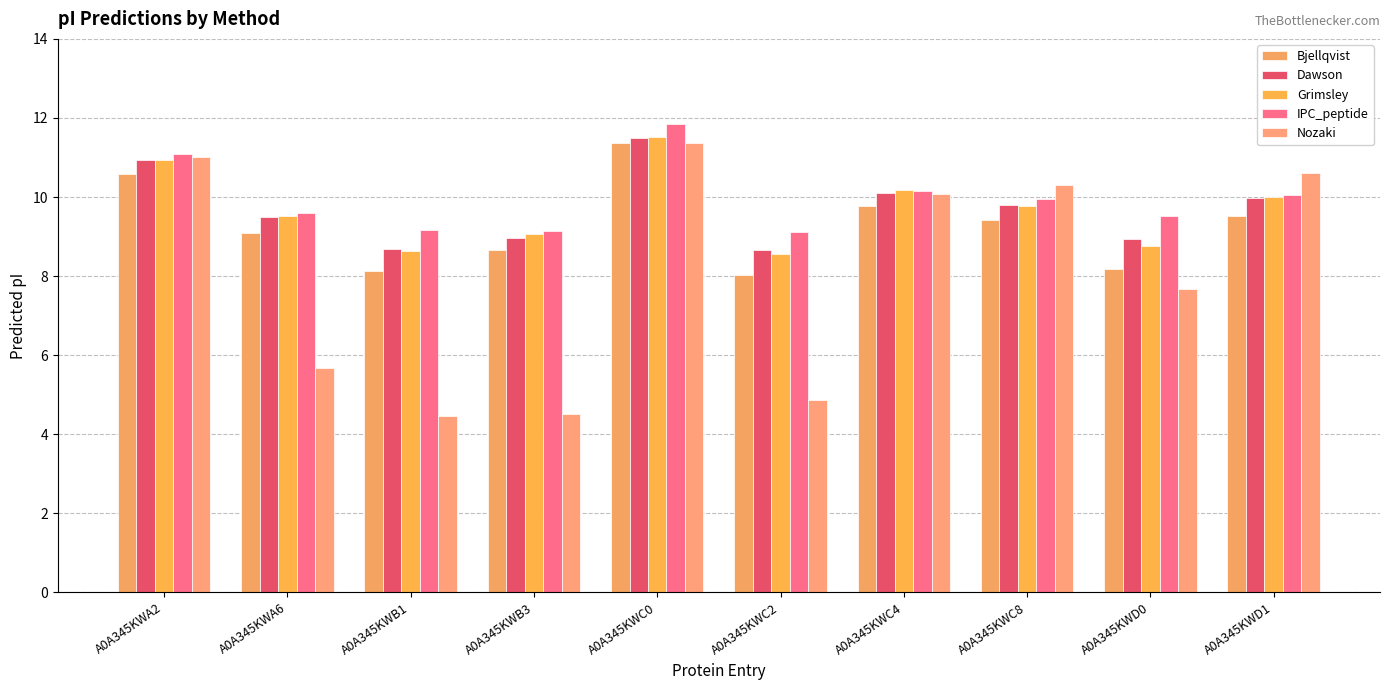

What is the value of the Grimsley bar at the 7th from the left?

10.2